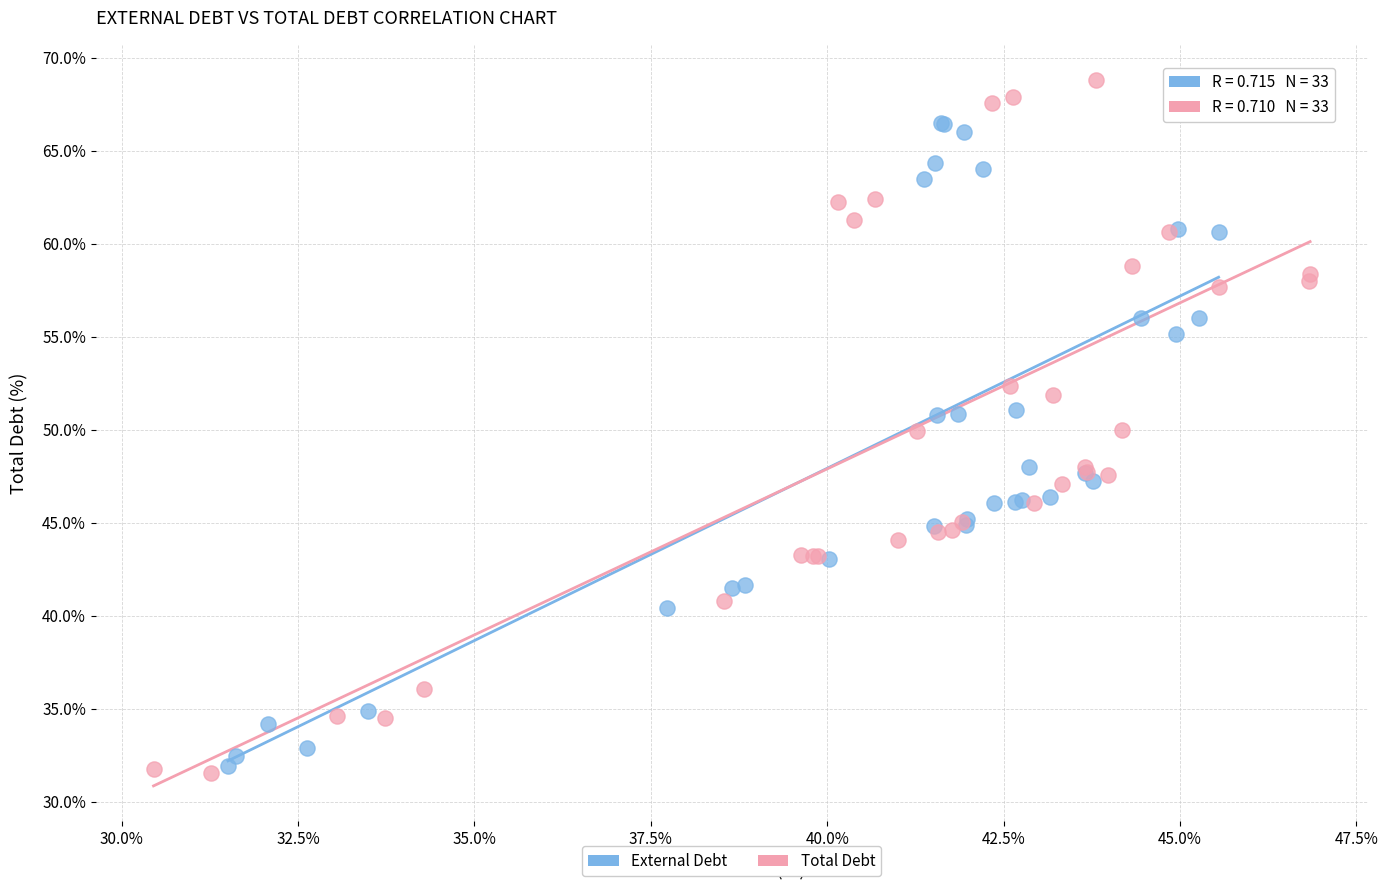

Which series reaches the maximum Y coordinate?

Total Debt